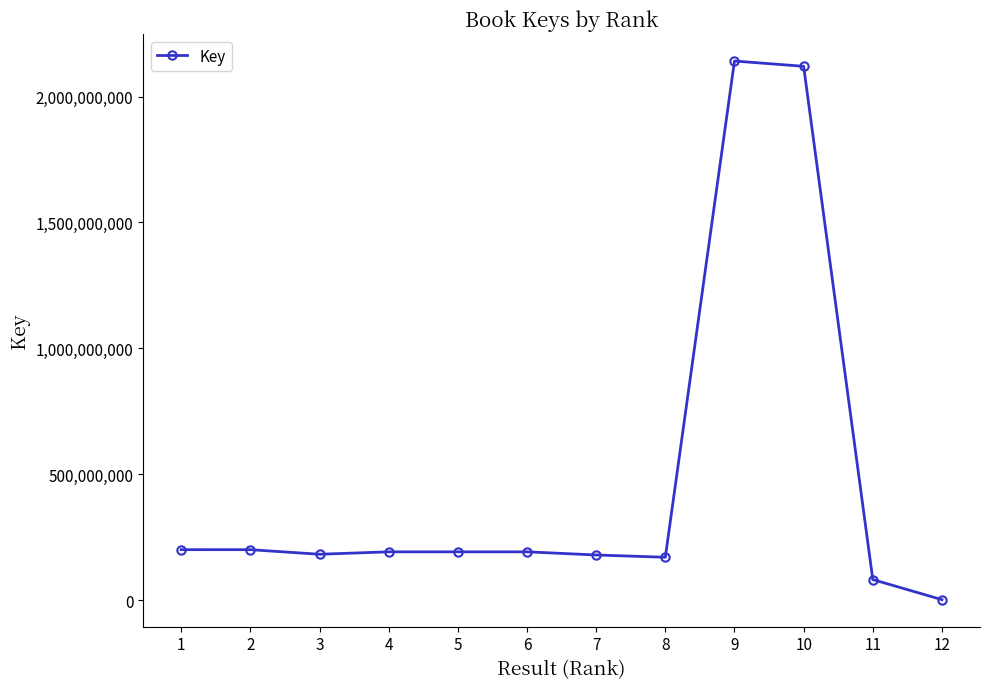

What is the difference between the values at 9 and 8?

1971060430